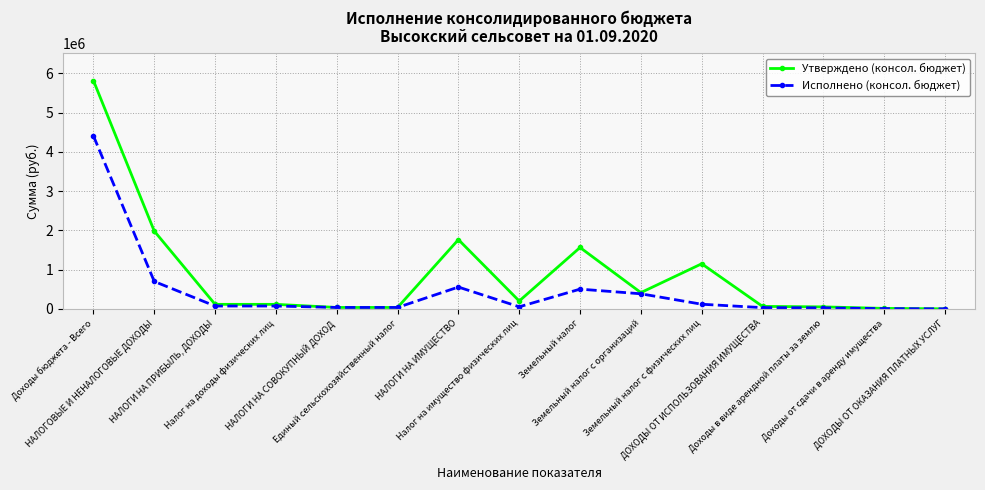

What is the difference between the maximum and minimum values in the Утверждено (консол. бюджет) series?

5816937.0